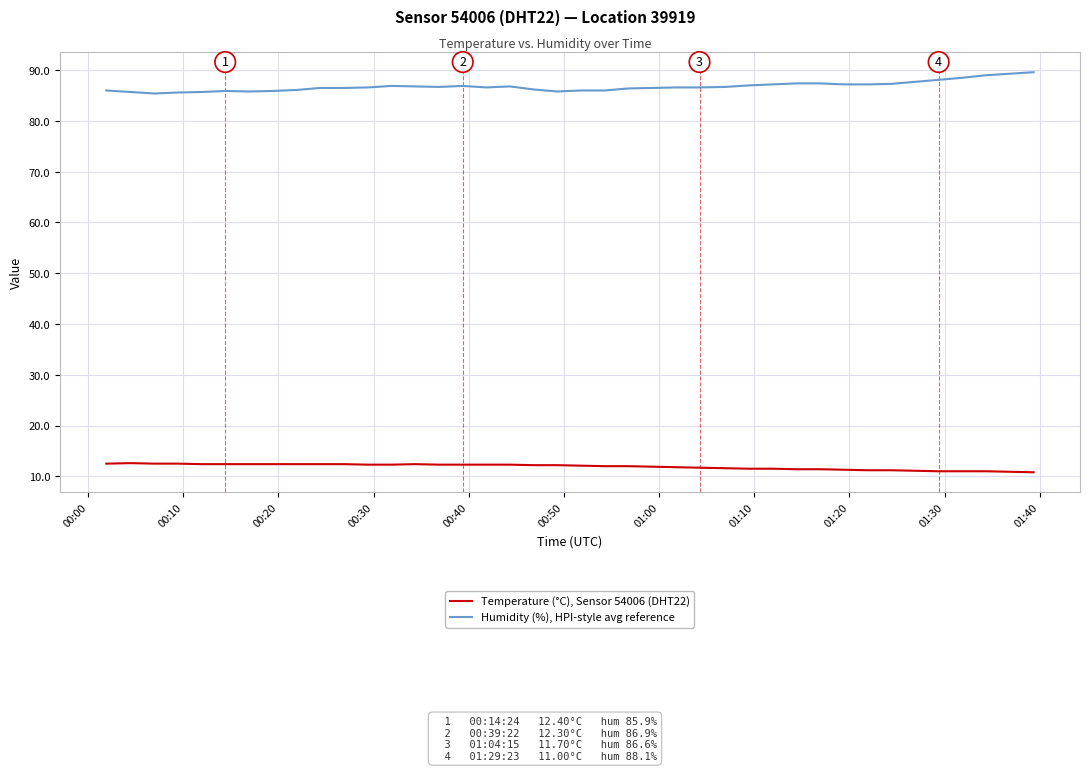

True or false: Temperature (°C), Sensor 54006 (DHT22) and Humidity (%), HPI-style avg reference intersect in this chart.

False